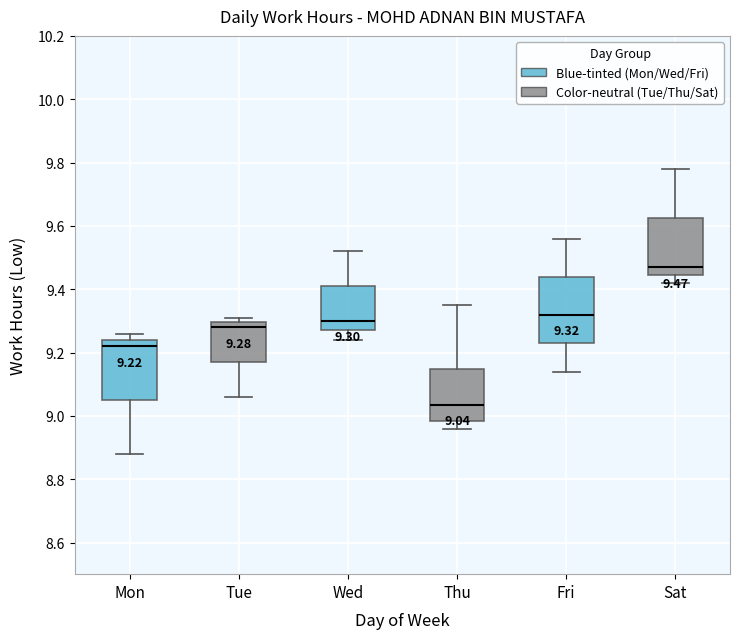

Which box is the tallest, from its lower edge to its upper edge?

Fri